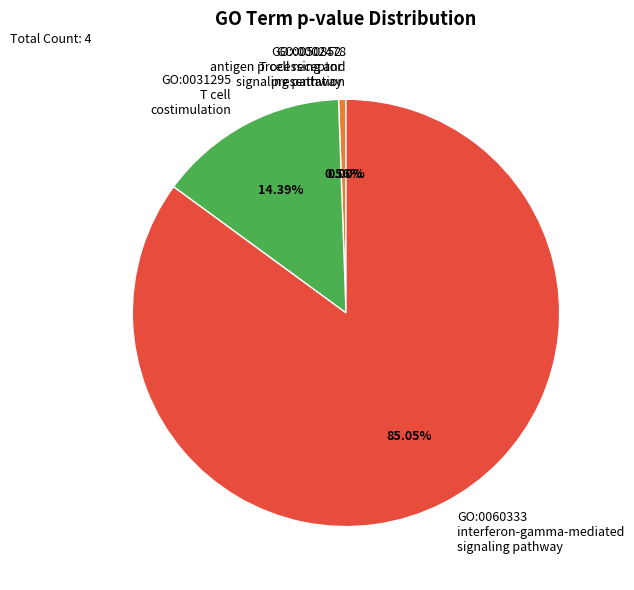

To the nearest percent, what is the difference between the GO:0031295 and GO:0050852 slice percentages?

14%